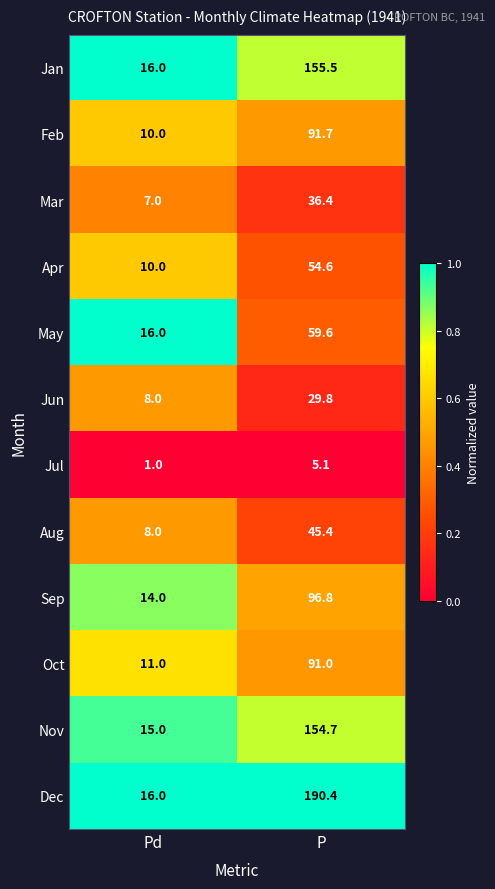

At which category is the sum across all series the highest?

P